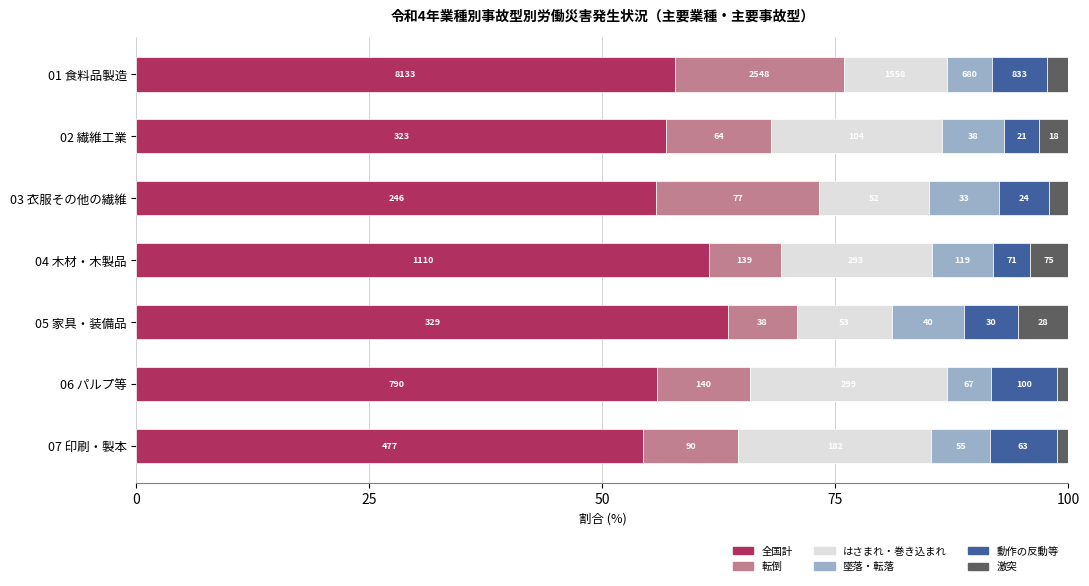

Reading right to left, list all the values displayed in this chart.

全国計(col_22): 54.3	55.9	63.5	61.4	55.8	56.9	57.8
転倒(col_2): 10.3	9.9	7.3	7.7	17.5	11.3	18.1
はさまれ(col_7): 20.7	21.2	10.2	16.2	11.8	18.3	11.1
墜落(col_1): 6.3	4.7	7.7	6.6	7.5	6.7	4.8
動作の反動(col_19): 7.2	7.1	5.8	3.9	5.4	3.7	5.9
激突(col_4): 1.3	1.2	5.4	4.2	2.0	3.2	2.3